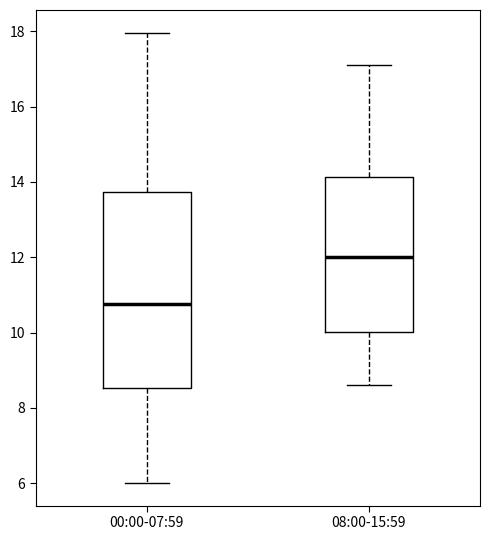

Where does the median line of the box for 00:00-07:59 sit on the y-axis? The values are not printed on the chart, so give them approximately, as read against the axis.

10.8